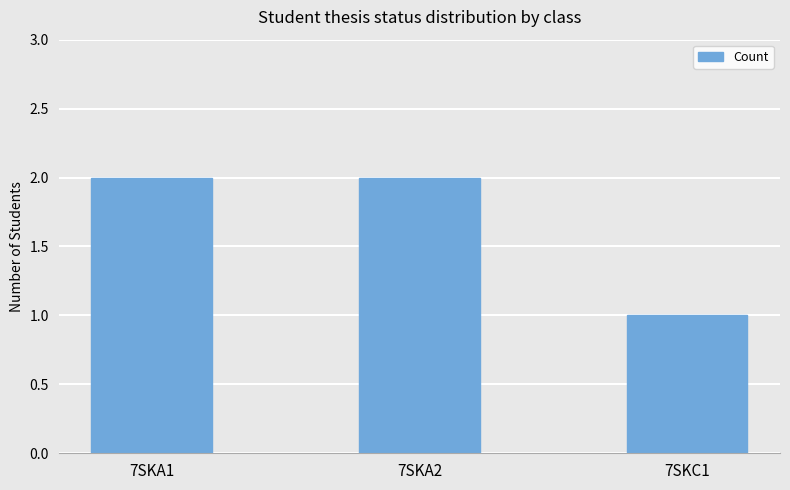

What is the change in value from 7SKA2 to 7SKC1?

-1